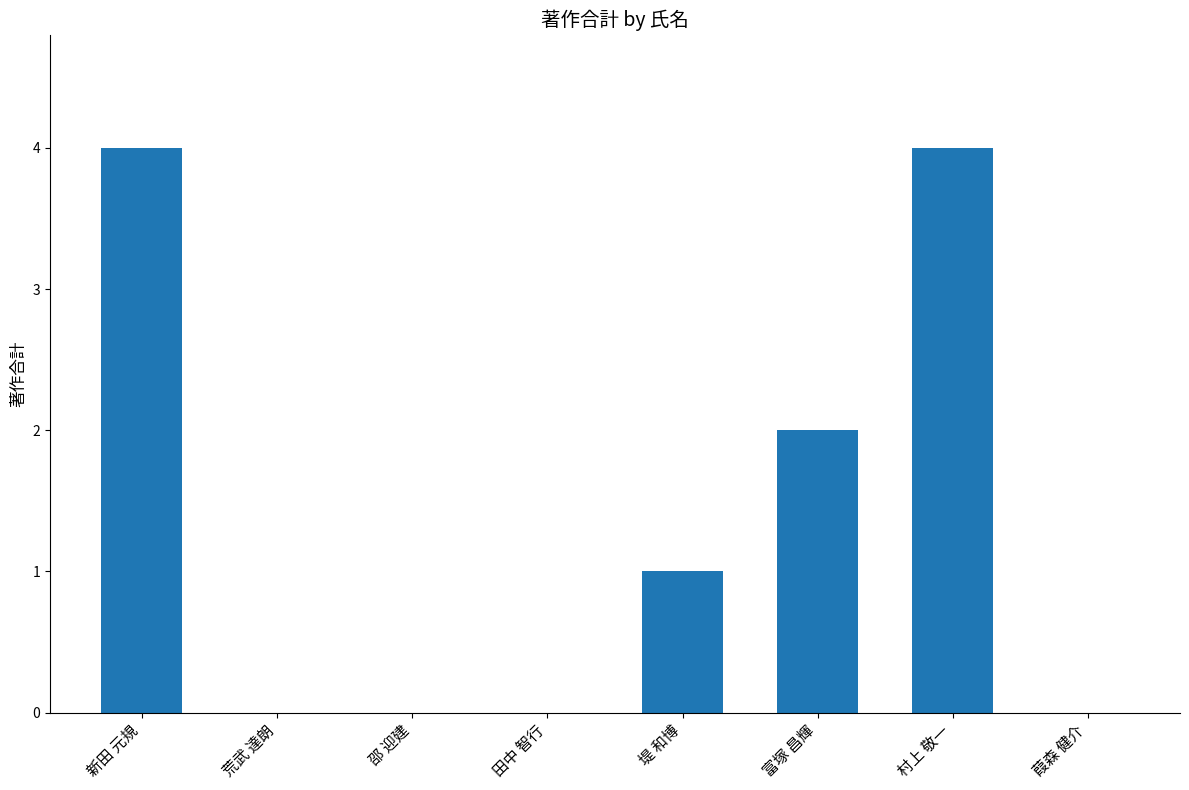

The chart shows a value of 0 at 荒武 達朗. True or false?

True